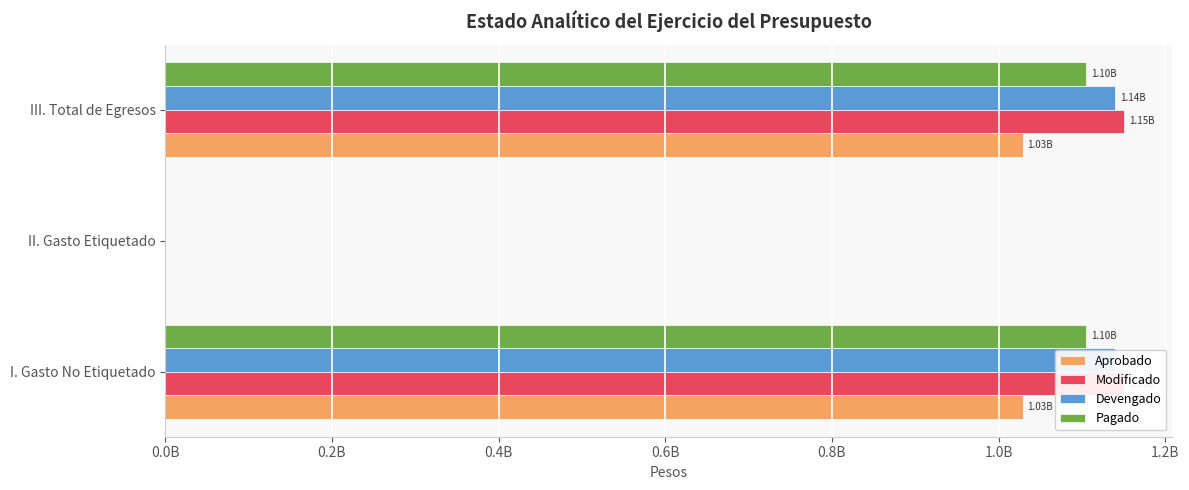

How many bars are there in total?

12